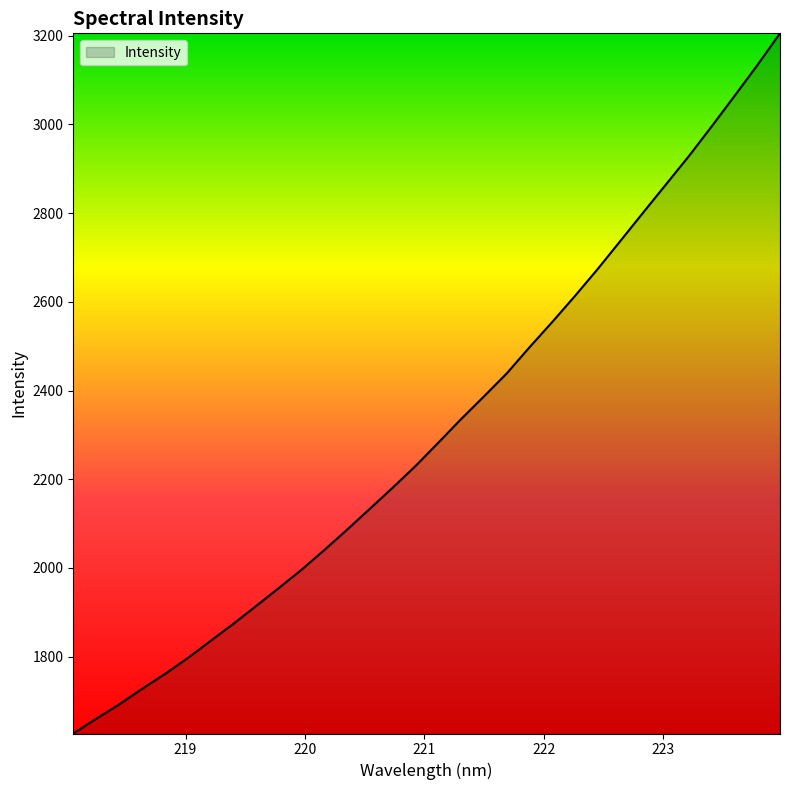

What is the greatest value displayed?

3205.1